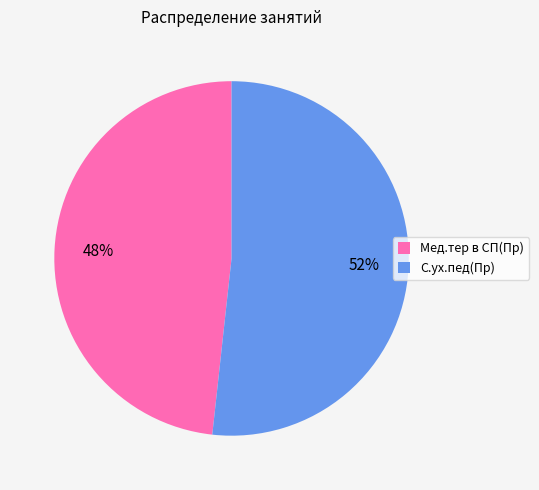

True or false: Мед.тер в СП(Пр) accounts for 58% of the total.

False